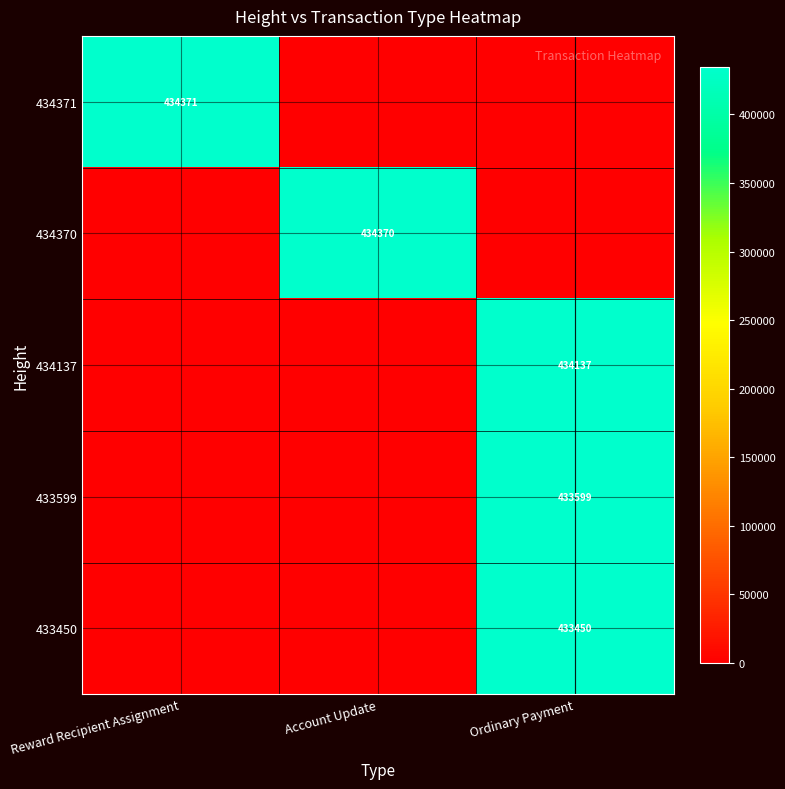

The value of 434370 at Account Update is 725991. True or false?

False